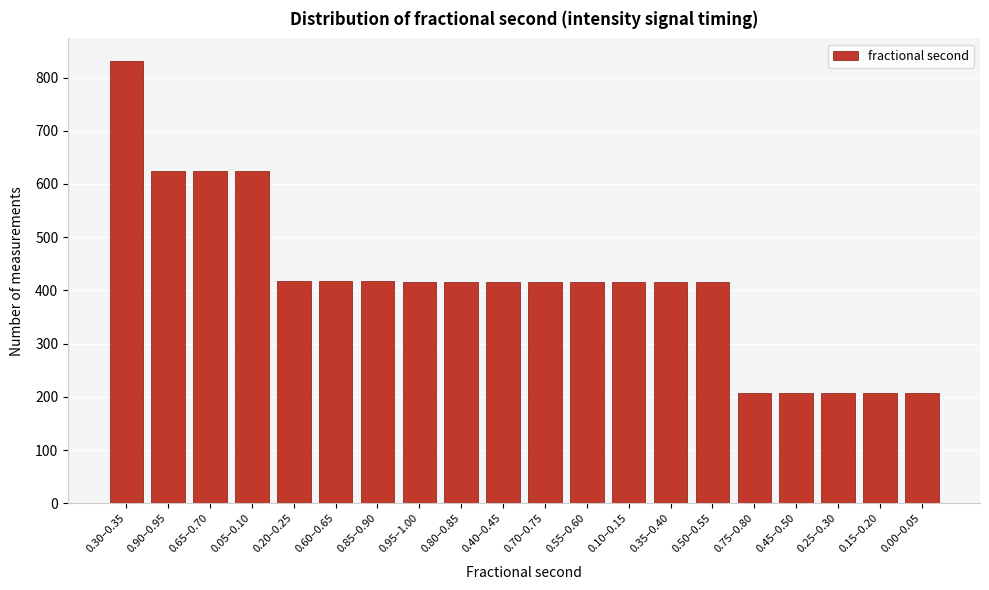

What is the change in value from 0.70–0.75 to 0.45–0.50?

-208